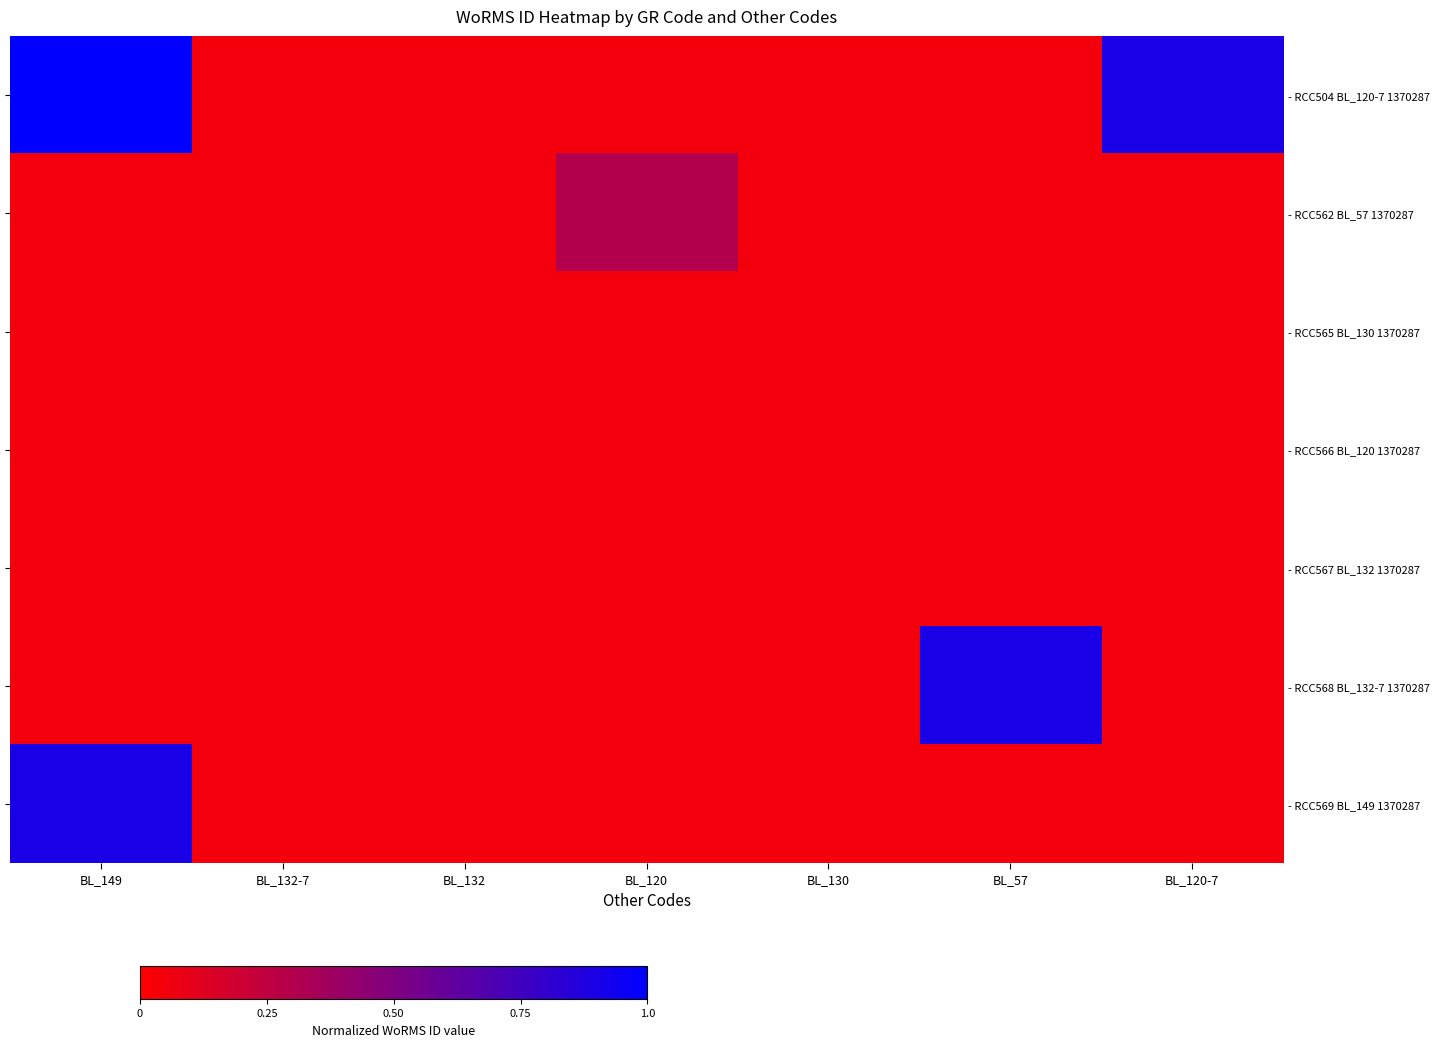

Is the value of - RCC504 BL_120-7 1370287 at BL_57 greater than the value of - RCC566 BL_120 1370287 at BL_149?

No